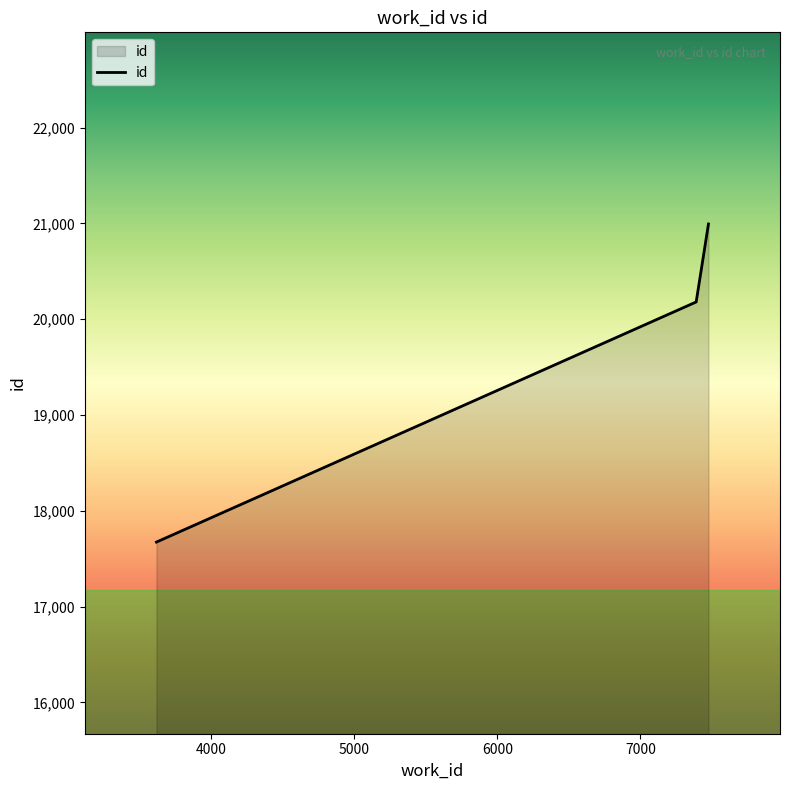

What is the average value?

19616